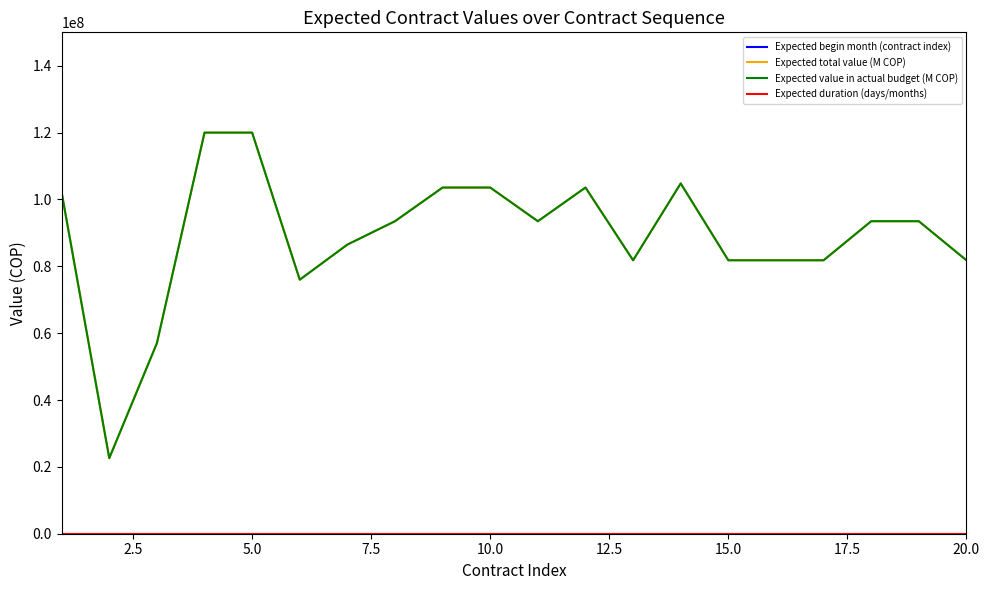

Is this an area chart (filled region under the line)?

No